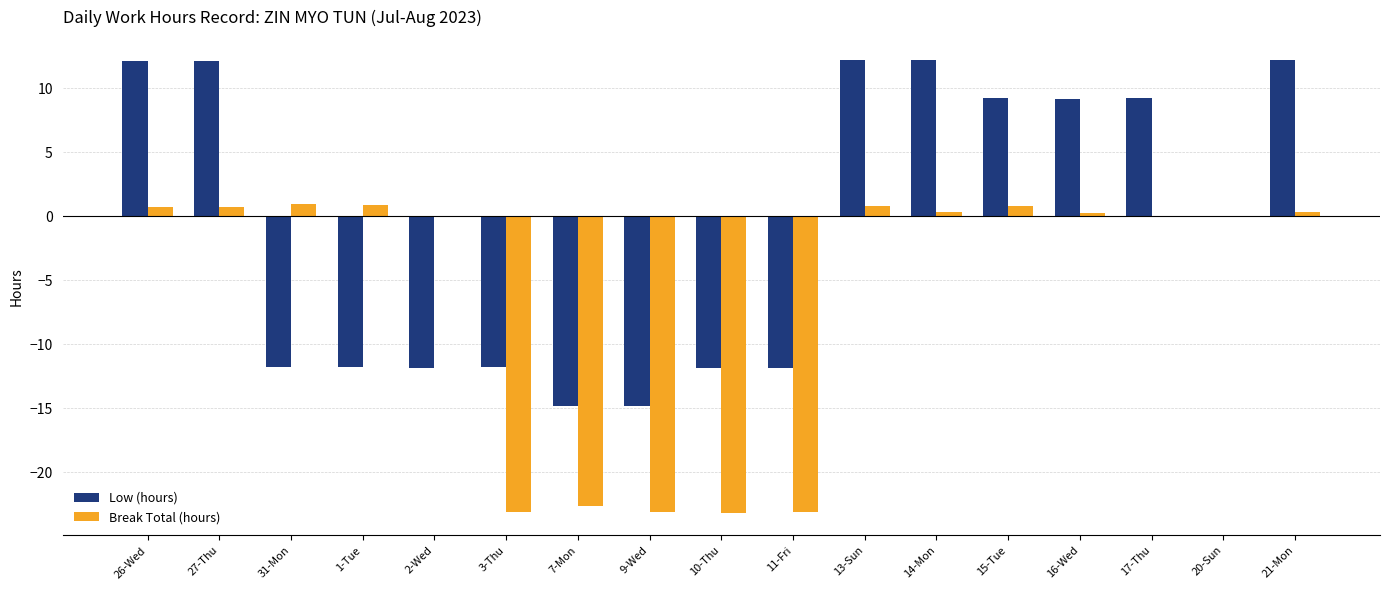

The Low (hours) series shows -17.8 at 31-Mon. True or false?

False